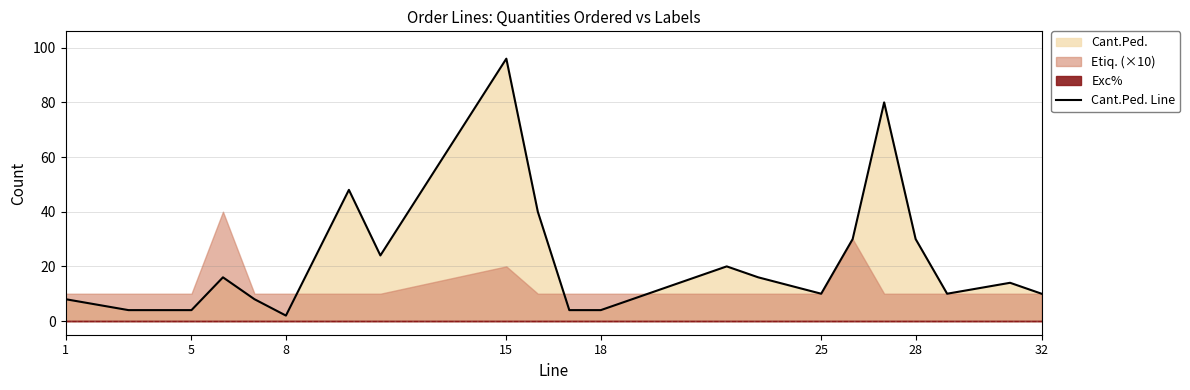

At which label does Cant.Ped. Line reach its peak?

15